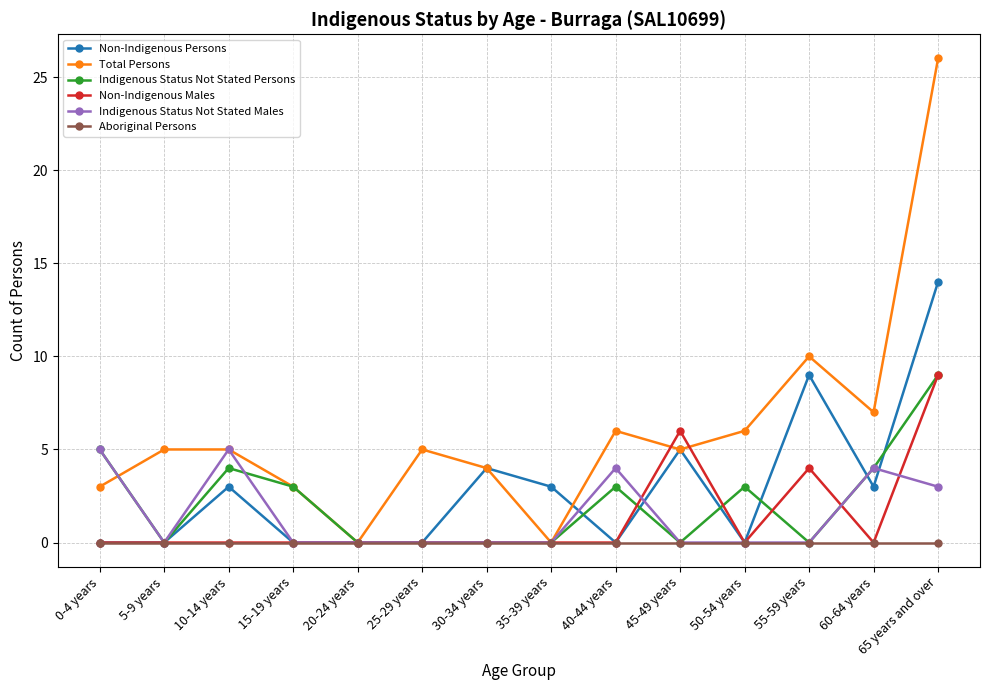

What is the highest value of the Indigenous Status Not Stated Males series?

5